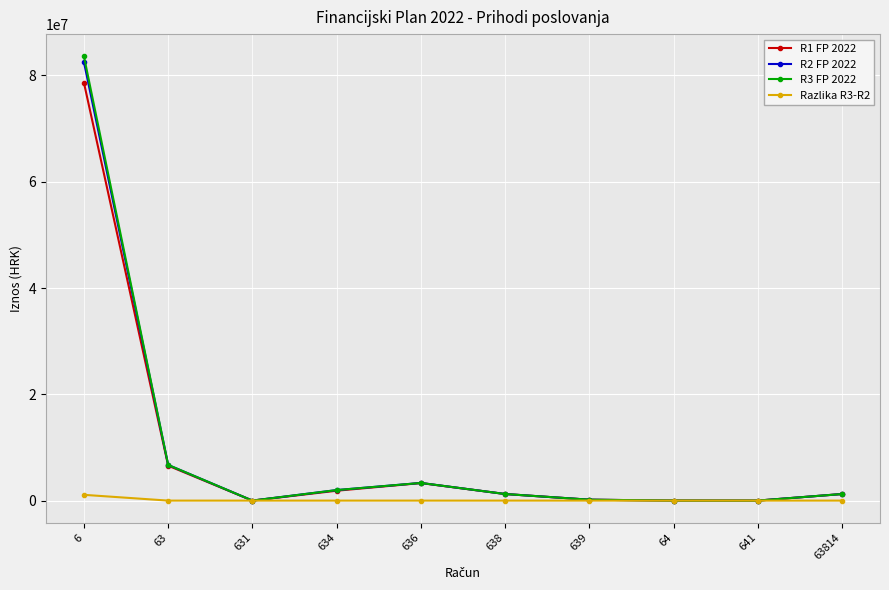

Count the number of data series in this chart.

4